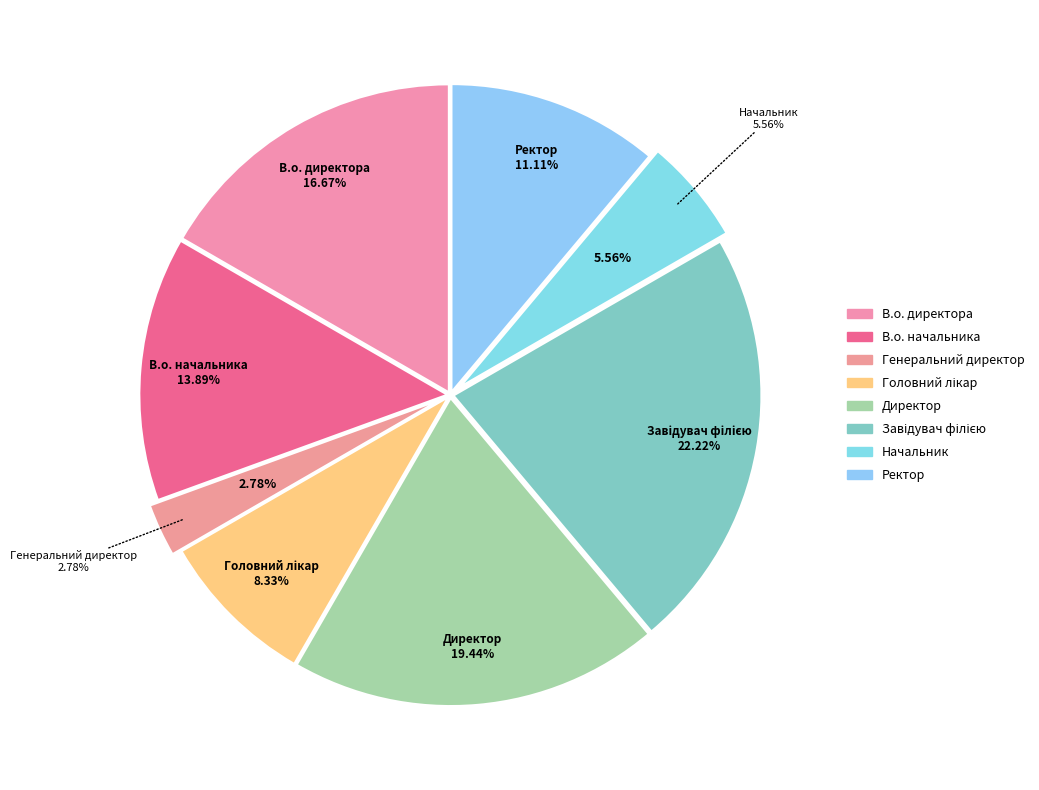

Between Ректор and В.о. начальника, which is larger?

В.о. начальника